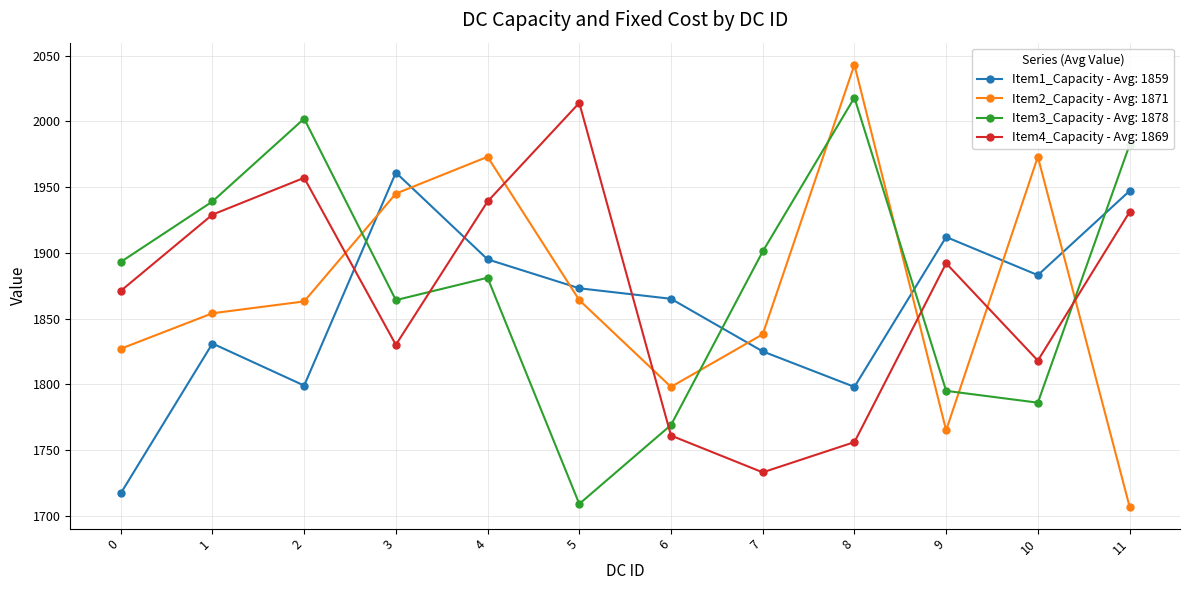

True or false: Item3_Capacity - Avg: 1878 and Item1_Capacity - Avg: 1859 cross at least once.

True